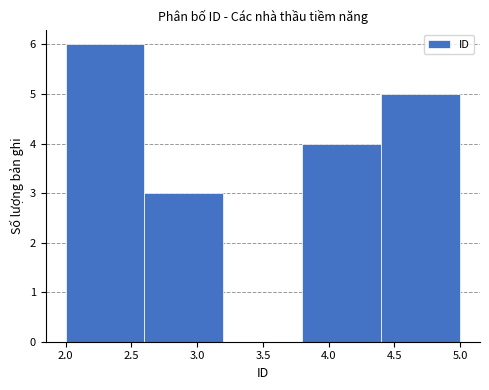

Reading left to right, transcribe this chart: for each bar, give the range it covers on the x-axis and its height. The values are not printed on the chart, so give them approximately, as read against the axis.

2.0 to 2.6: 6
2.6 to 3.2: 3
3.2 to 3.8: 0
3.8 to 4.4: 4
4.4 to 5.0: 5